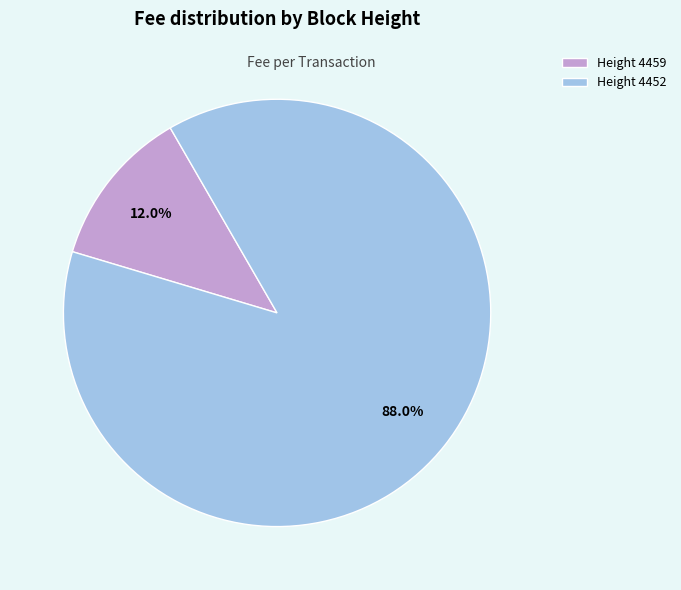

Which category has the biggest portion of the pie?

Height 4452